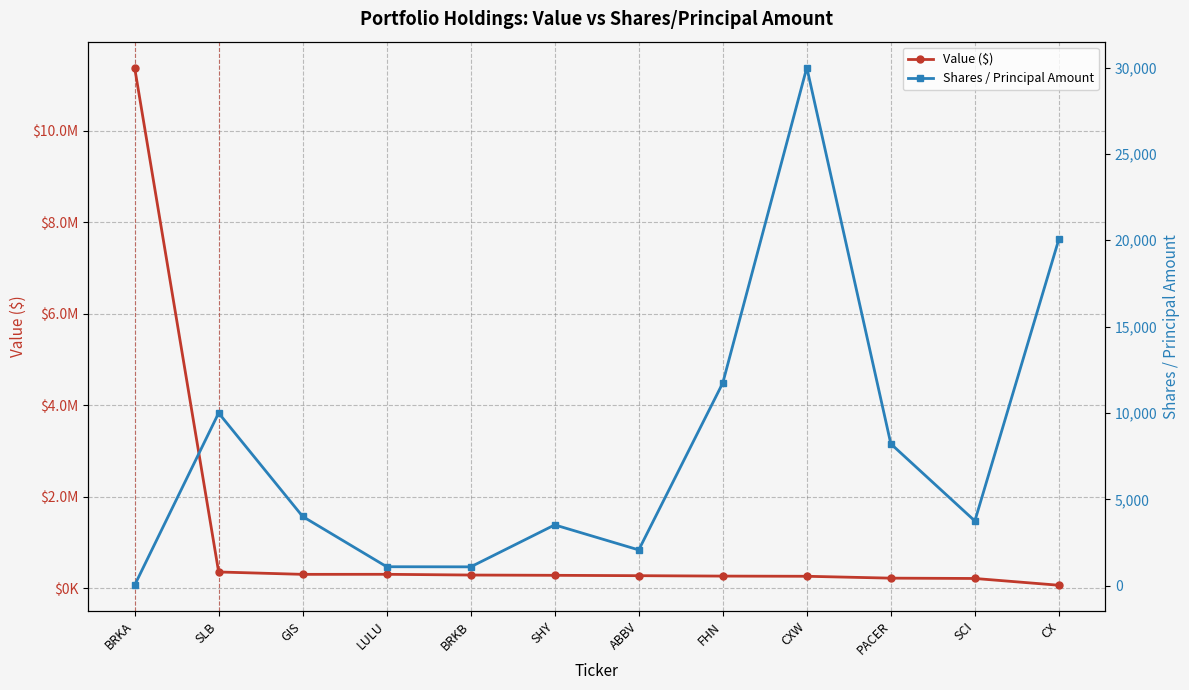

Reading right to left, transcribe all the data shown in this chart.

Value ($): CX=69000	SCI=217000	PACER=224000	CXW=265000	FHN=269000	ABBV=278000	SHY=286000	BRKB=292000	LULU=308000	GIS=307000	SLB=359000	BRKA=11381000
Shares / Principal Amount: CX=20067	SCI=3750	PACER=8215	CXW=30000	FHN=11739	ABBV=2073	SHY=3522	BRKB=1093	LULU=1100	GIS=4009	SLB=10000	BRKA=28